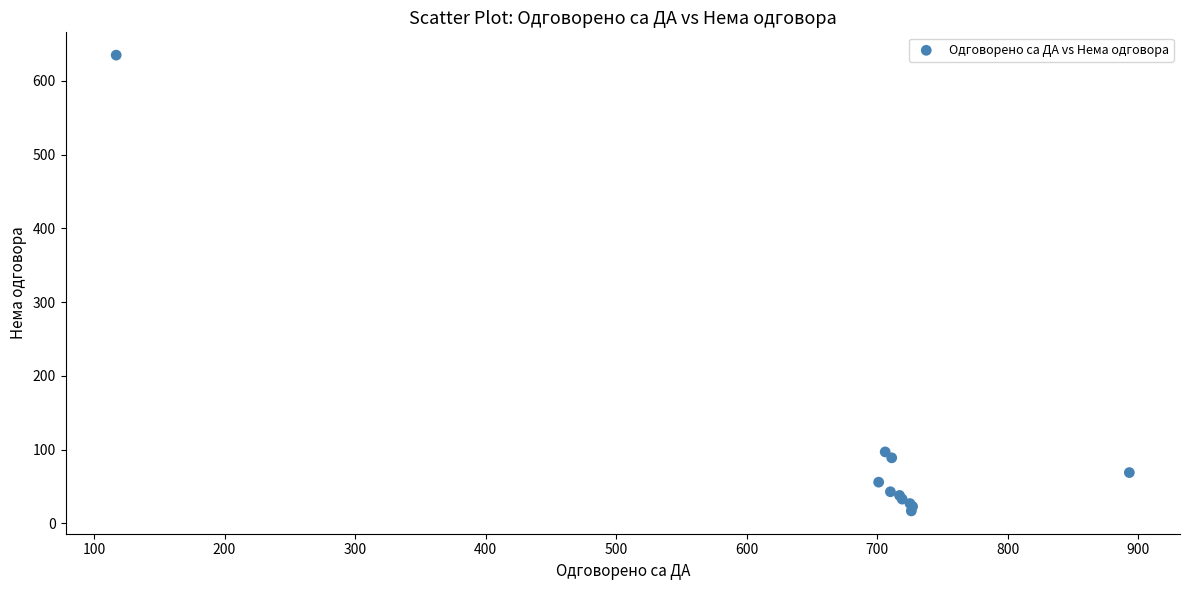

What Y value in the scatter plot is closest to 326?

97